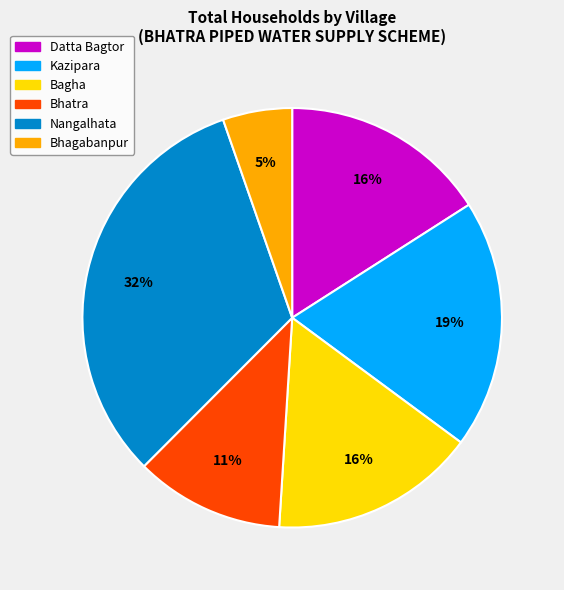

To the nearest percent, what is the average slice percentage?

17%